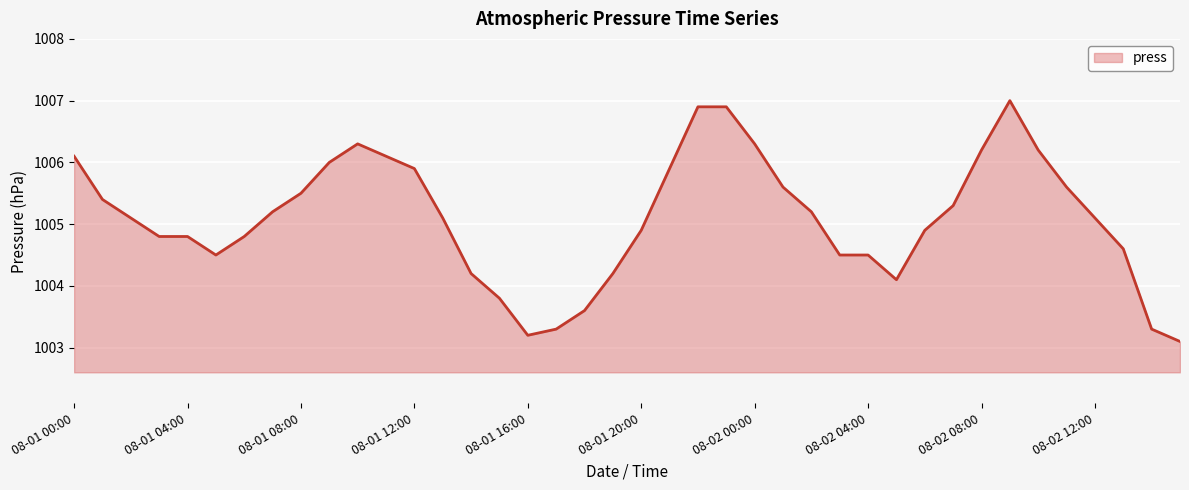

What is the maximum value shown in the chart?

1007.0